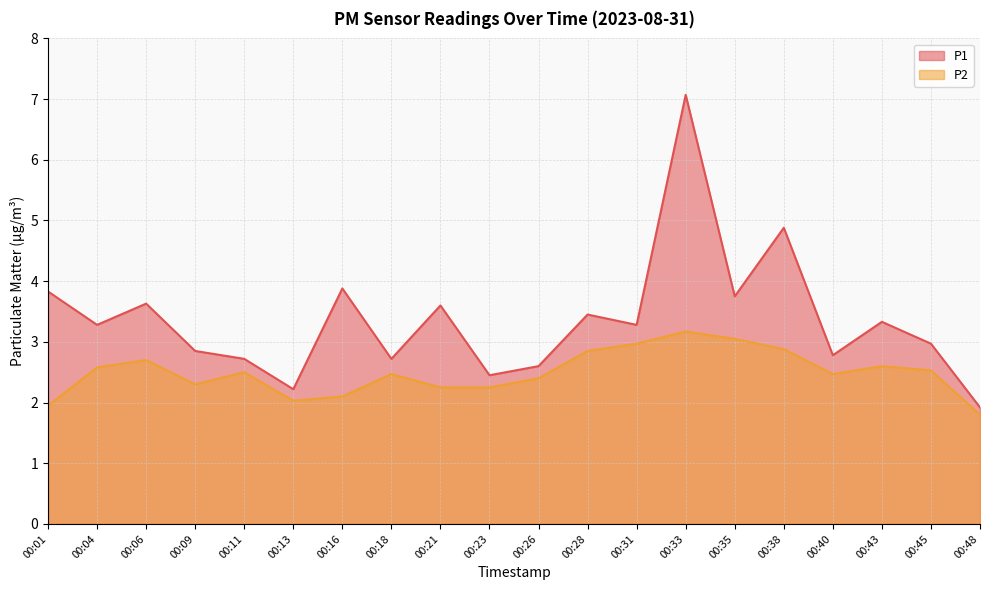

Reading left to right, extract all data points from this chart.

P1: 00:01=3.8	00:04=3.3	00:06=3.6	00:09=2.9	00:11=2.7	00:13=2.2	00:16=3.9	00:18=2.7	00:21=3.6	00:23=2.5	00:26=2.6	00:28=3.5	00:31=3.3	00:33=7.1	00:35=3.8	00:38=4.9	00:40=2.8	00:43=3.3	00:45=3.0	00:48=1.9
P2: 00:01=1.9	00:04=2.6	00:06=2.7	00:09=2.3	00:11=2.5	00:13=2.0	00:16=2.1	00:18=2.5	00:21=2.2	00:23=2.2	00:26=2.4	00:28=2.9	00:31=3.0	00:33=3.2	00:35=3.0	00:38=2.9	00:40=2.5	00:43=2.6	00:45=2.5	00:48=1.8